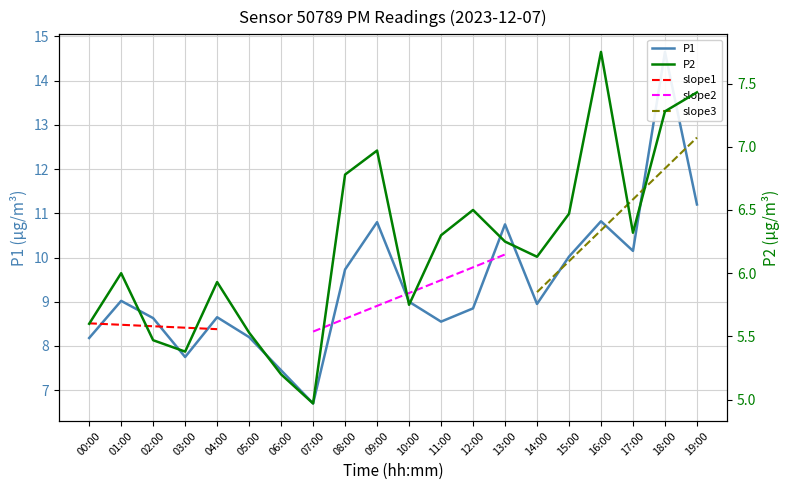

What is the label of the 11th point from the right?

09:00